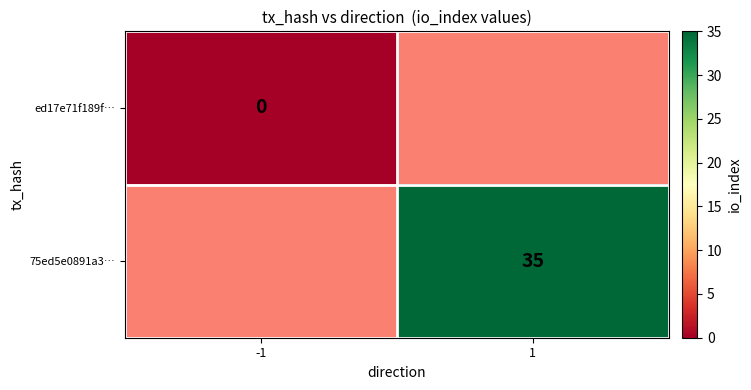

Is it true that 75ed5e0891a3… equals 35 at 1?

True